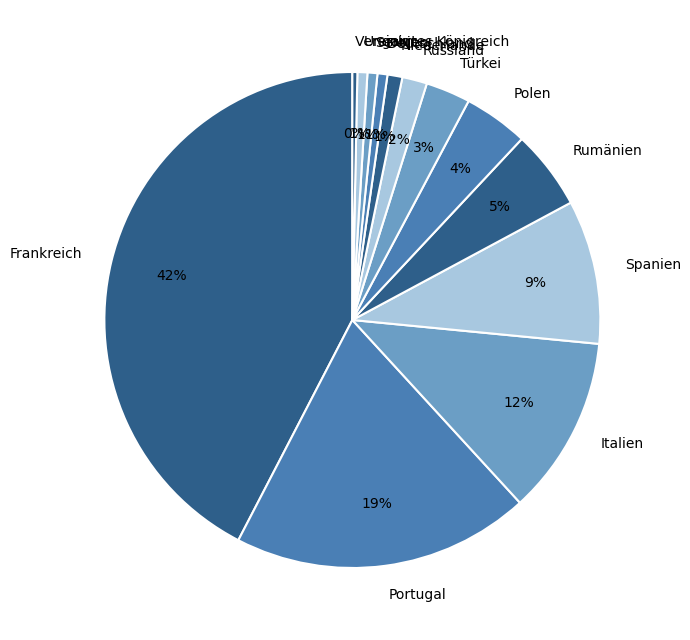

What percentage is the Niederlande slice, to the nearest percent?

1%